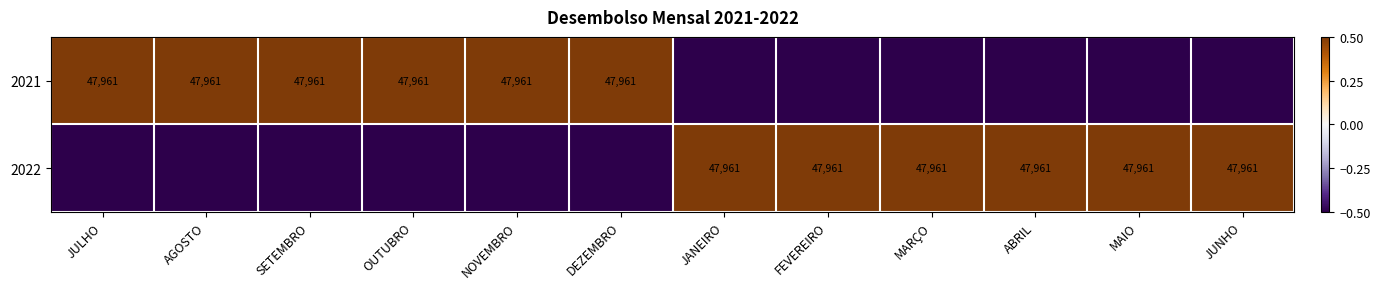

True or false: 2022 has a value of 47961.0 at JUNHO.

True